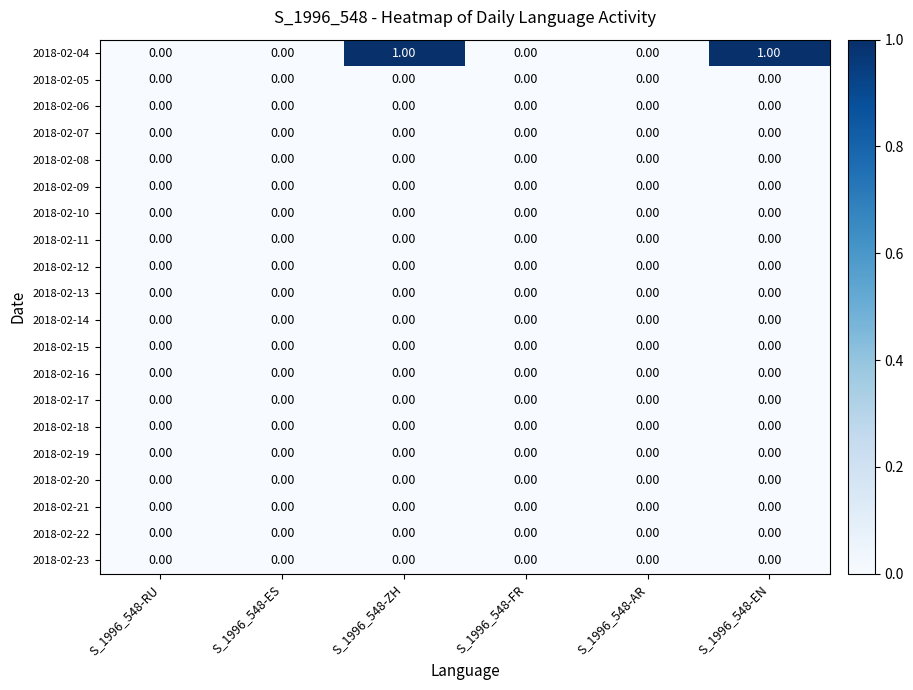

Which series has the widest spread of values?

2018-02-04